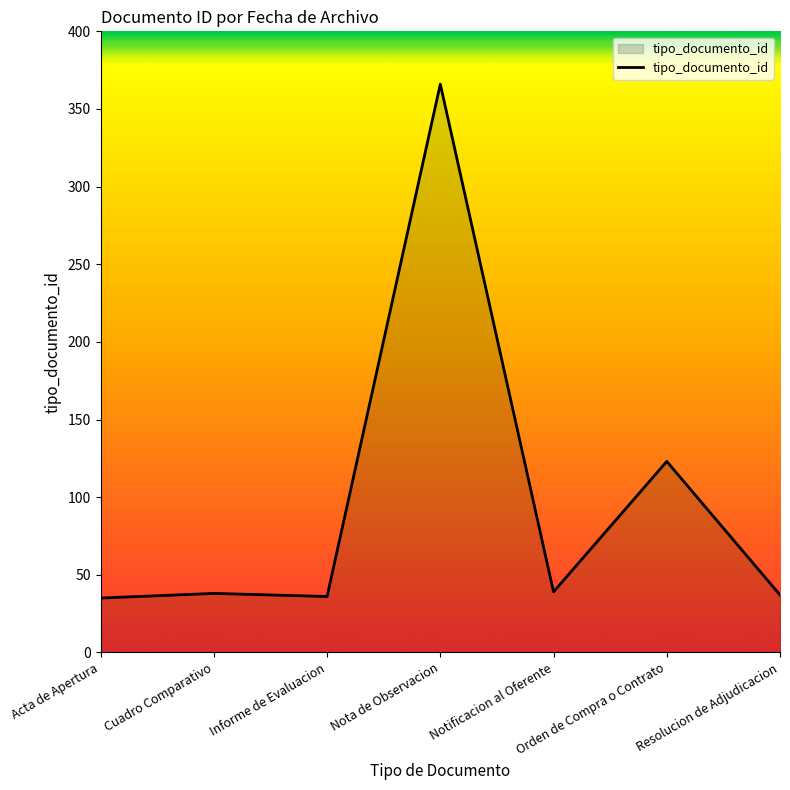

True or false: the data shows 15 at Cuadro Comparativo.

False